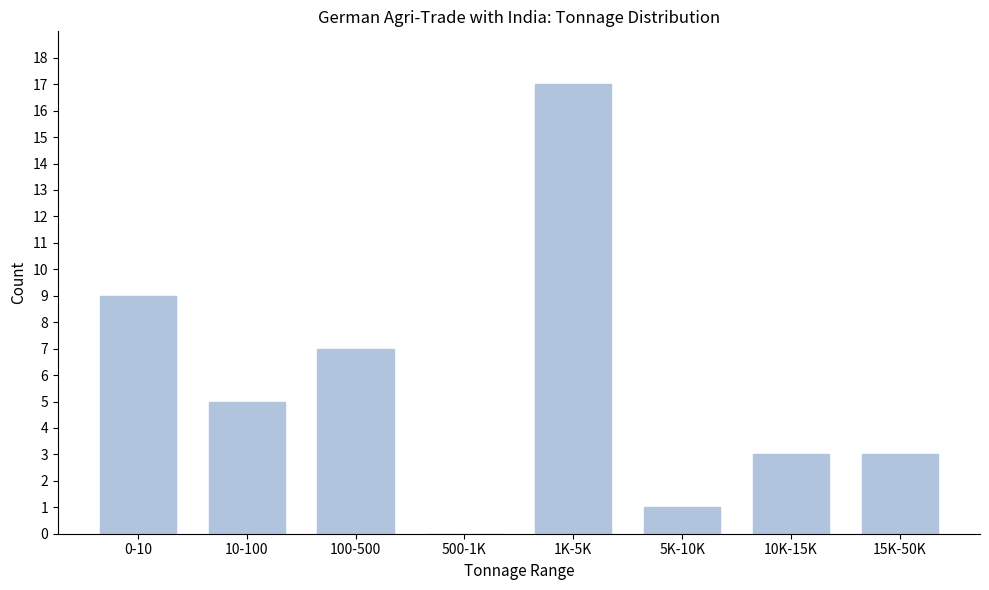

Reading left to right, list all the values displayed in this chart.

0-10=9	10-100=5	100-500=7	500-1K=0	1K-5K=17	5K-10K=1	10K-15K=3	15K-50K=3